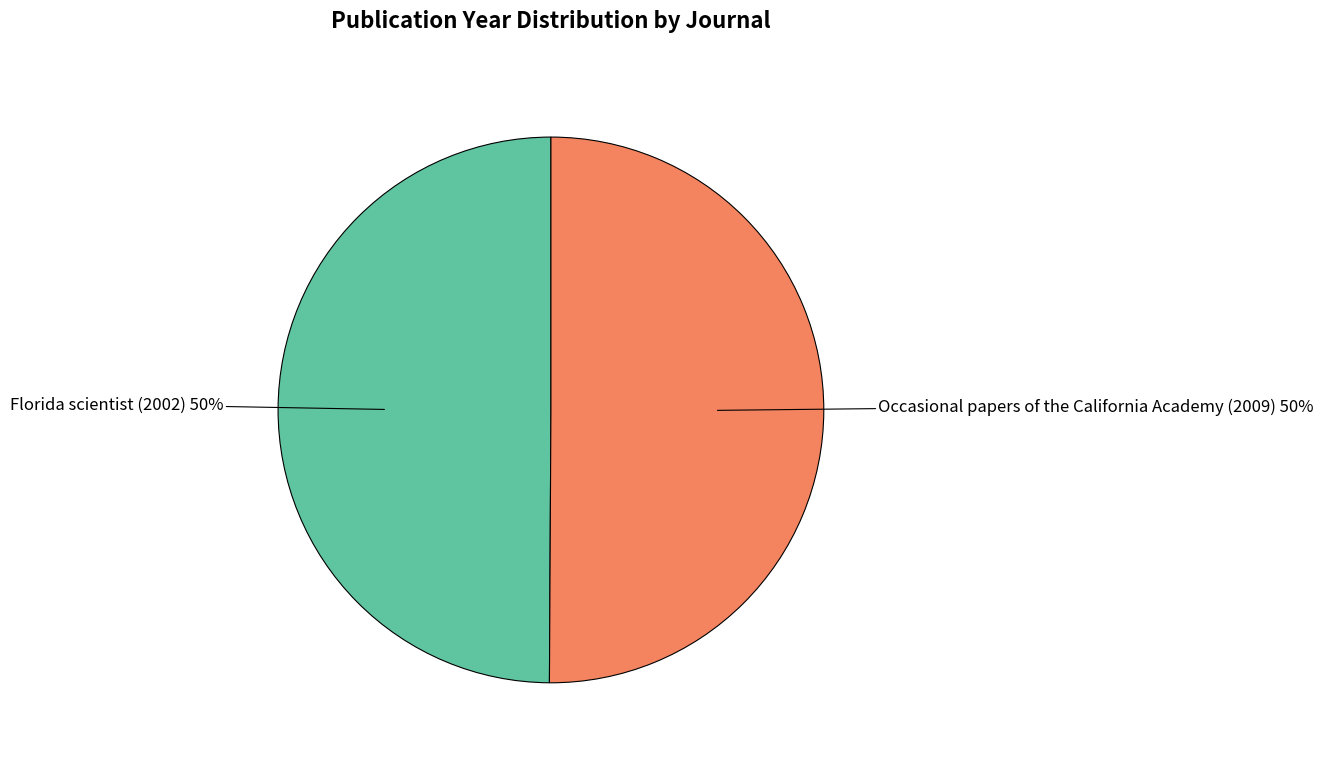

Count the number of slices in the pie.

2